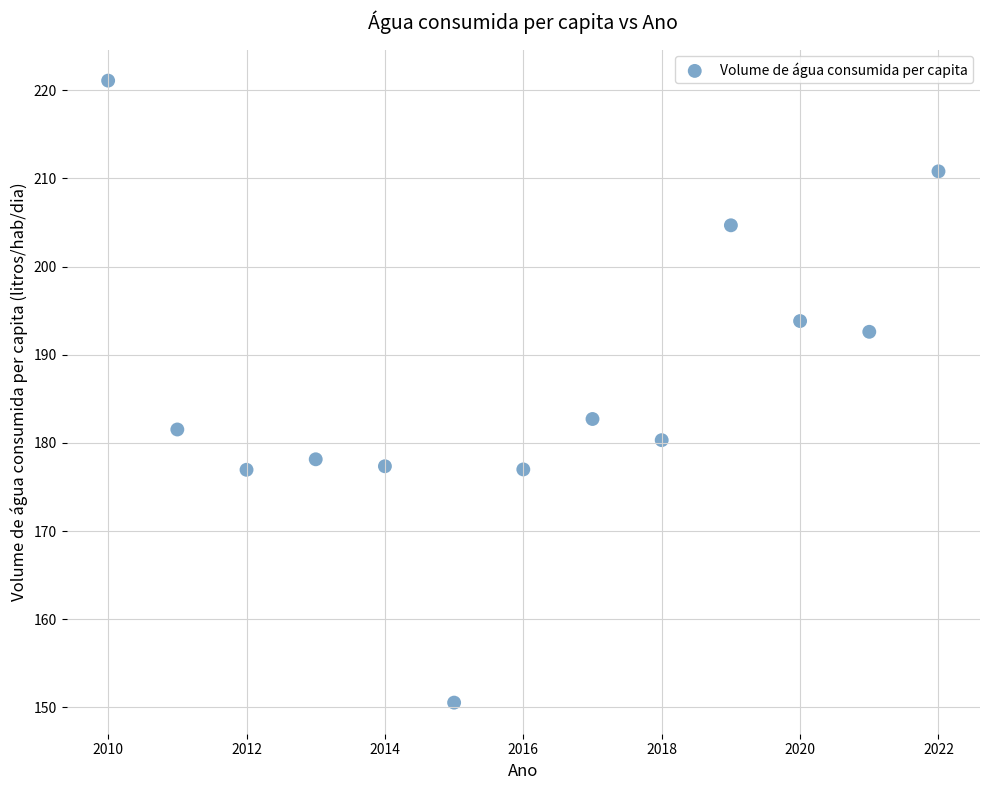

What is the range of X values (max minus min)?

12.0